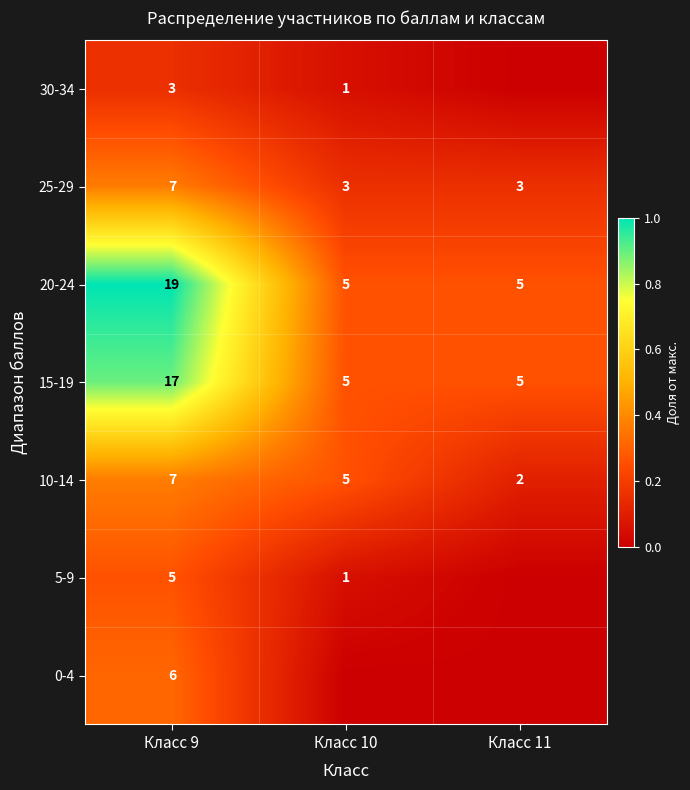

Rank the categories by 10-14 value from highest to lowest.

Класс 9, Класс 10, Класс 11